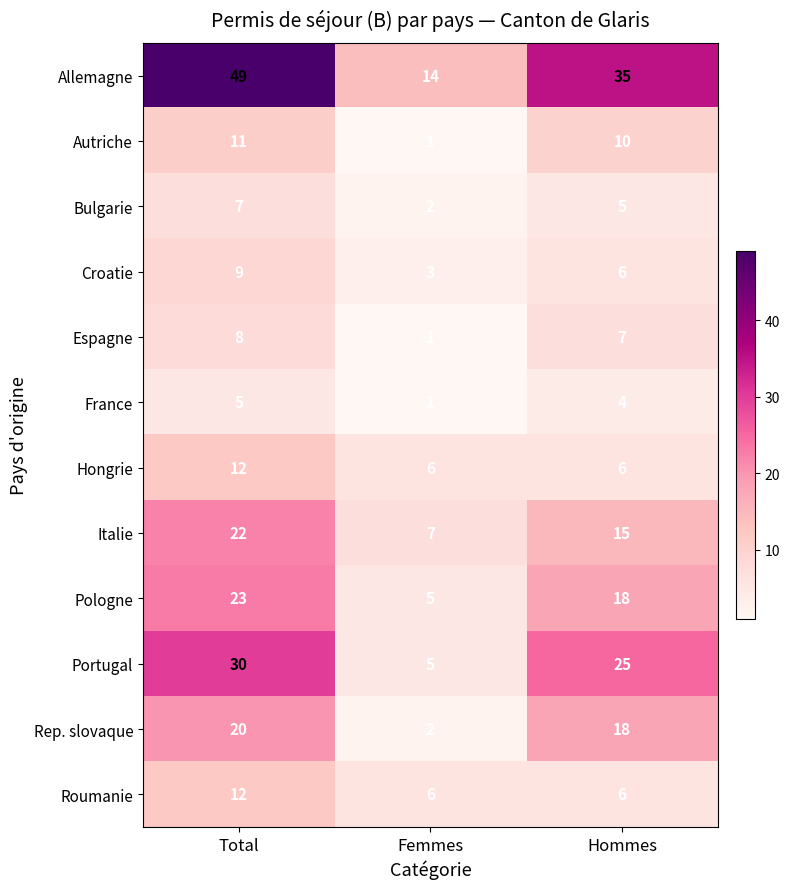

The Espagne series shows 8 at Total. True or false?

True